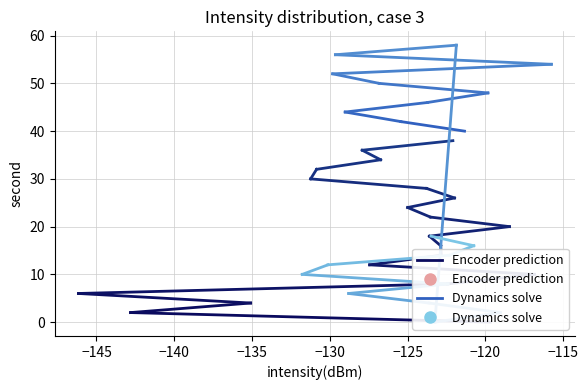

How many lines are shown in the chart?

2